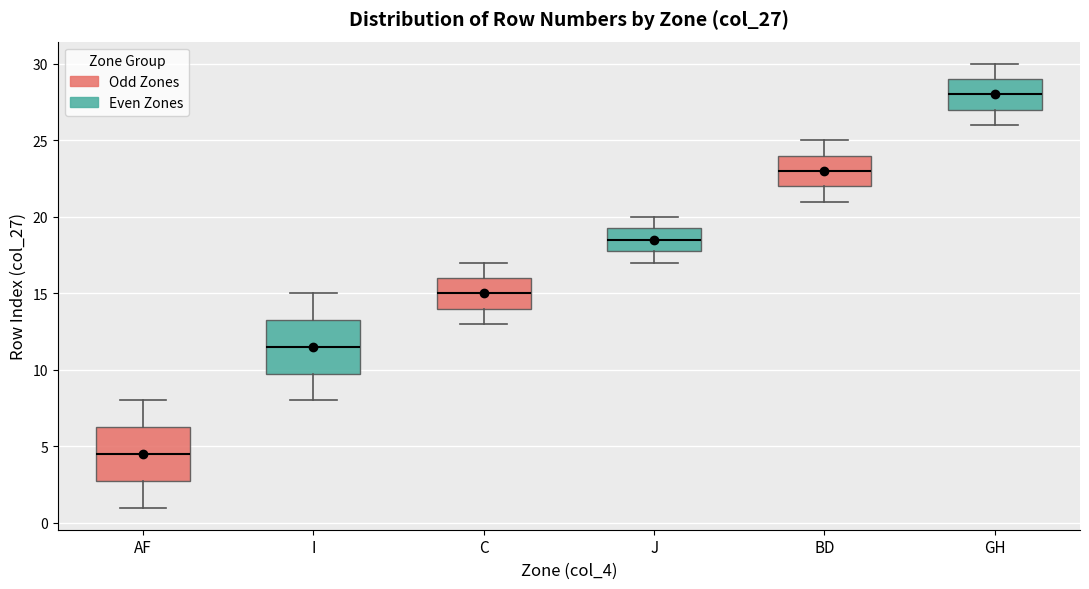

Where is the upper edge of the box for C on the y-axis? The values are not printed on the chart, so give them approximately, as read against the axis.

16.0